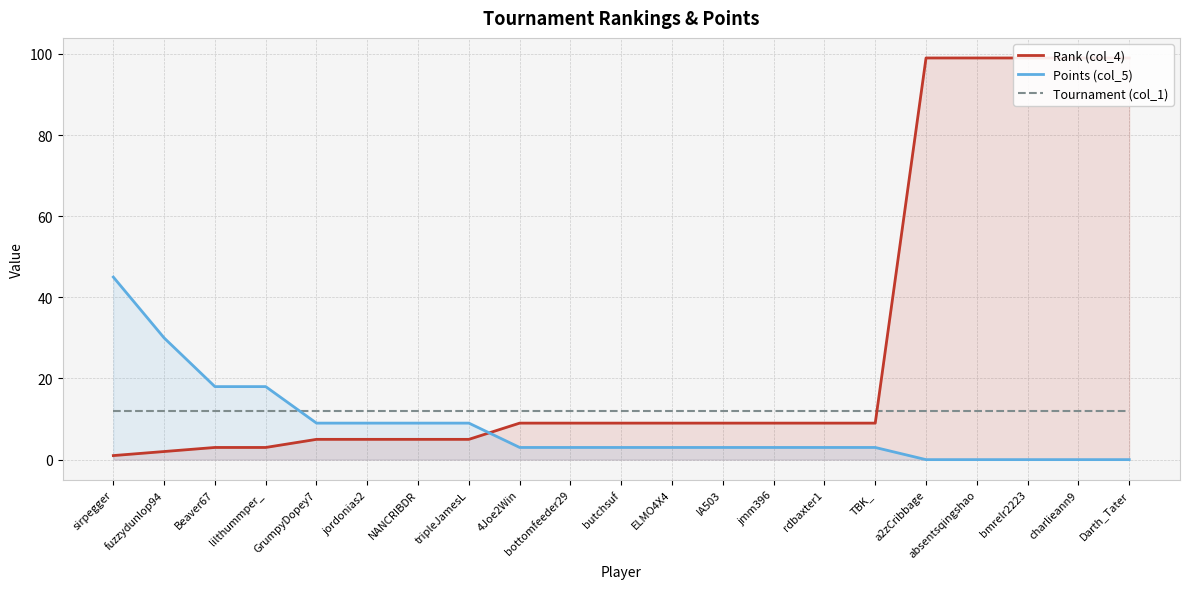

Reading left to right, extract all data points from this chart.

Rank (col_4): 1	2	3	3	5	5	5	5	9	9	9	9	9	9	9	9	99	99	99	99	99
Points (col_5): 45	30	18	18	9	9	9	9	3	3	3	3	3	3	3	3	0	0	0	0	0
Tournament (col_1): 12	12	12	12	12	12	12	12	12	12	12	12	12	12	12	12	12	12	12	12	12